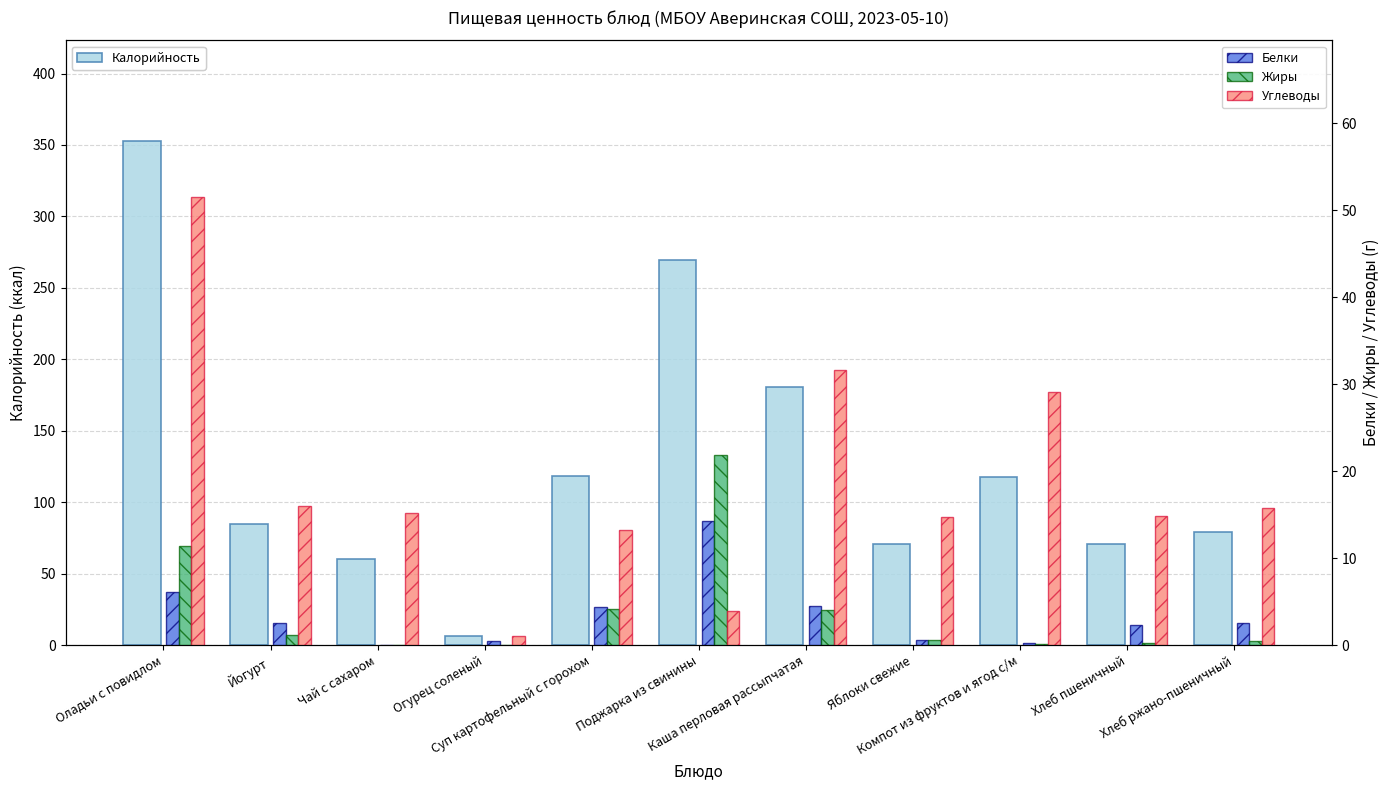

What is the label of the 7th bar from the right?

Суп картофельный с горохом